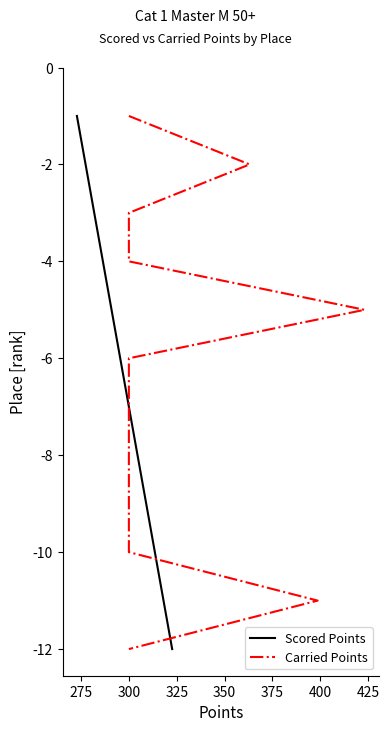

Is the value of Scored Points at 425 greater than the value of Carried Points at 11?

Yes